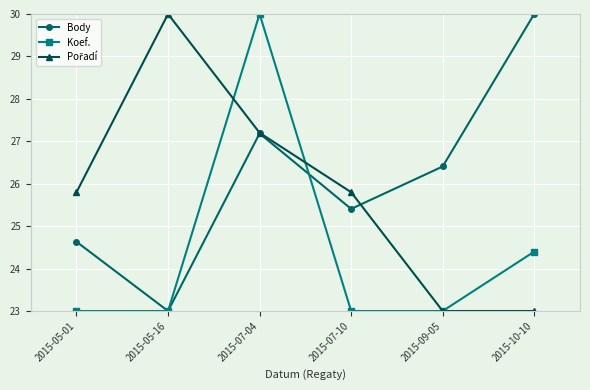

List the labels in order of Body value, largest first.

2015-10-10, 2015-07-04, 2015-09-05, 2015-07-10, 2015-05-01, 2015-05-16